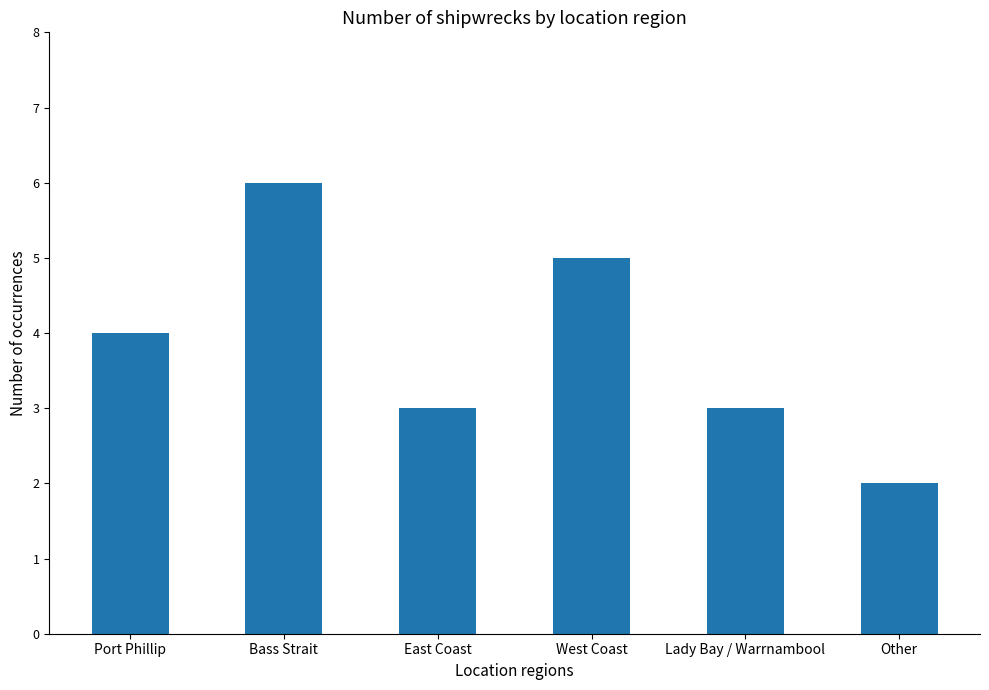

Reading left to right, what are all the values shown in this chart?

Port Phillip=4	Bass Strait=6	East Coast=3	West Coast=5	Lady Bay / Warrnambool=3	Other=2